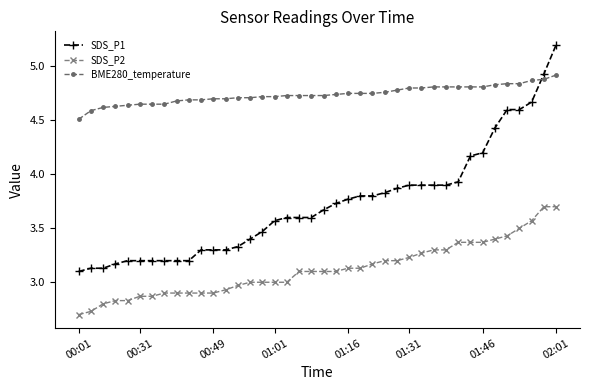

What are all the series names shown in the legend?

SDS_P1, SDS_P2, BME280_temperature